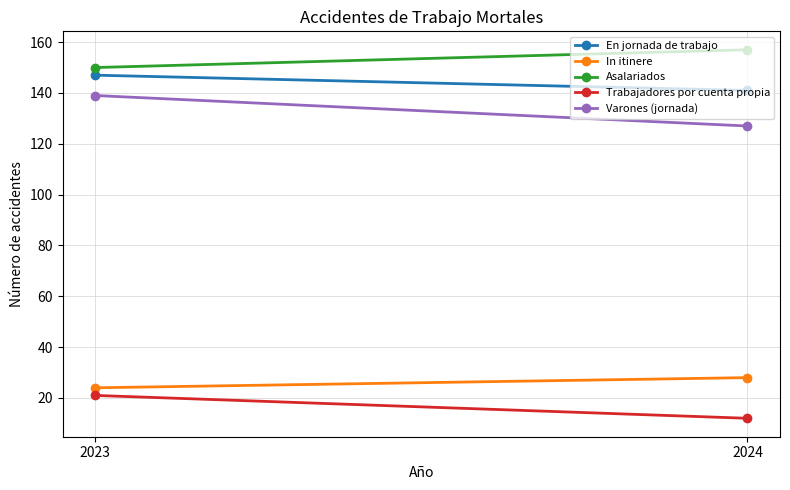

What is the value of the In itinere point at the 1st from the left?

24